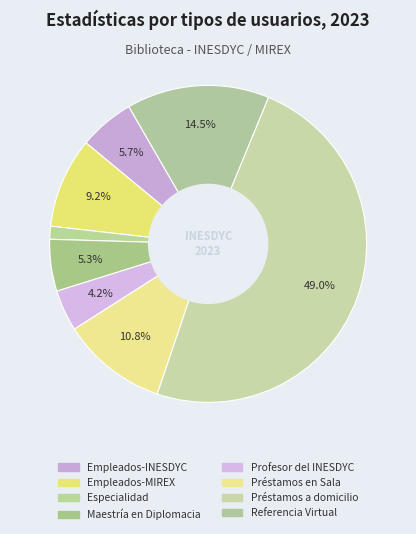

How many segments does this pie chart have?

8